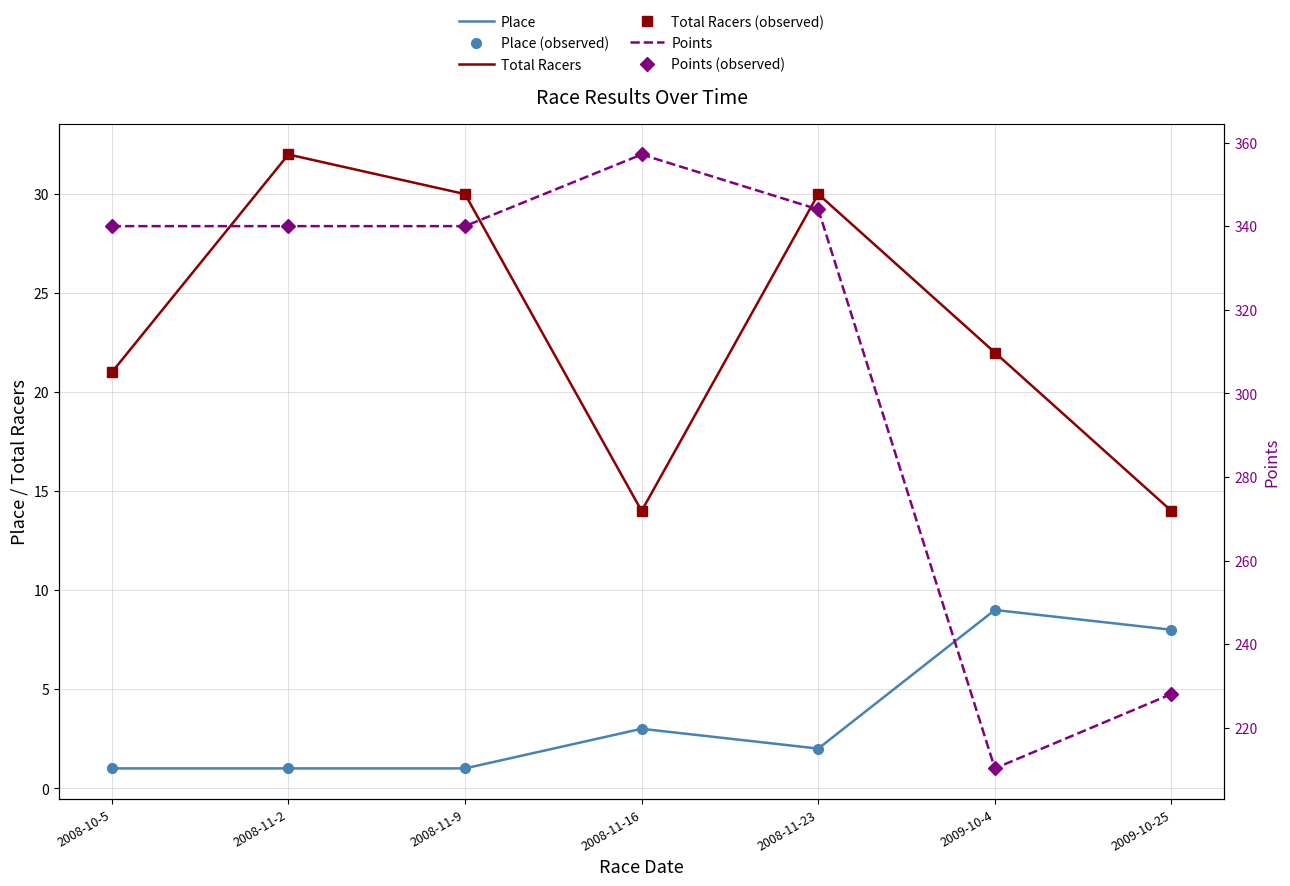

How many distinct data groups are displayed?

6